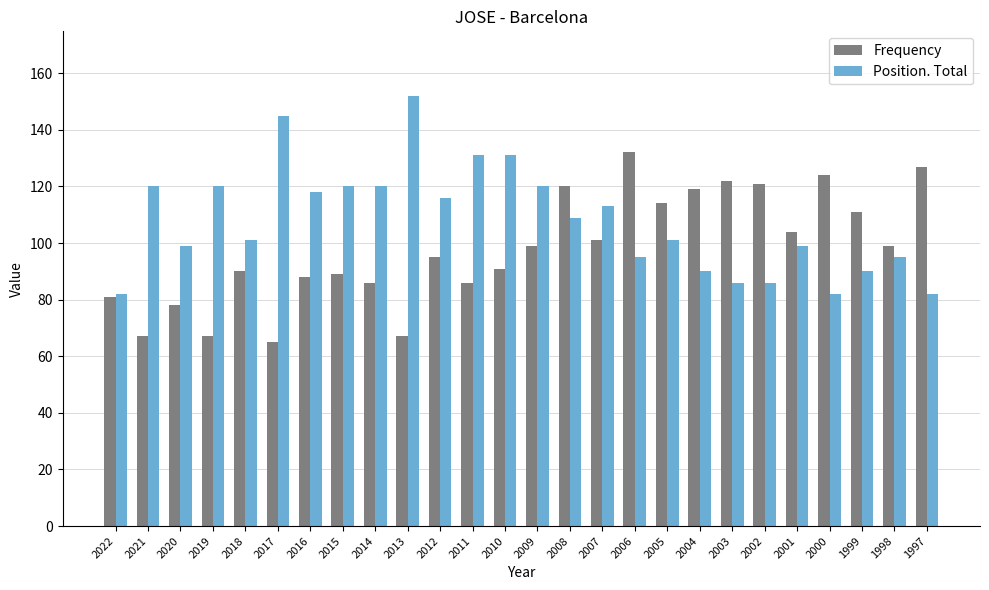

Read the Position. Total value at 2020, to the nearest 5.

100